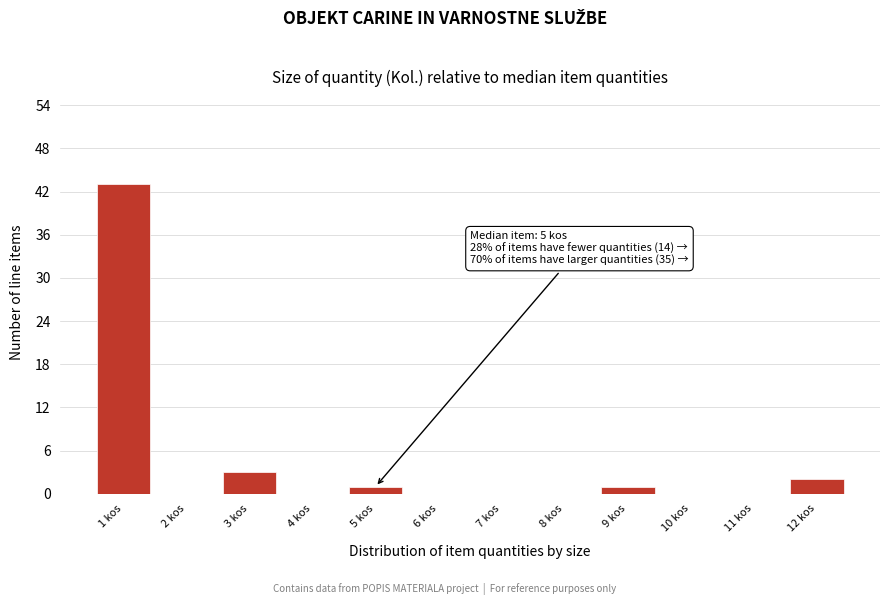

Over which range of the x-axis is the bar tallest?

0.5 to 1.5